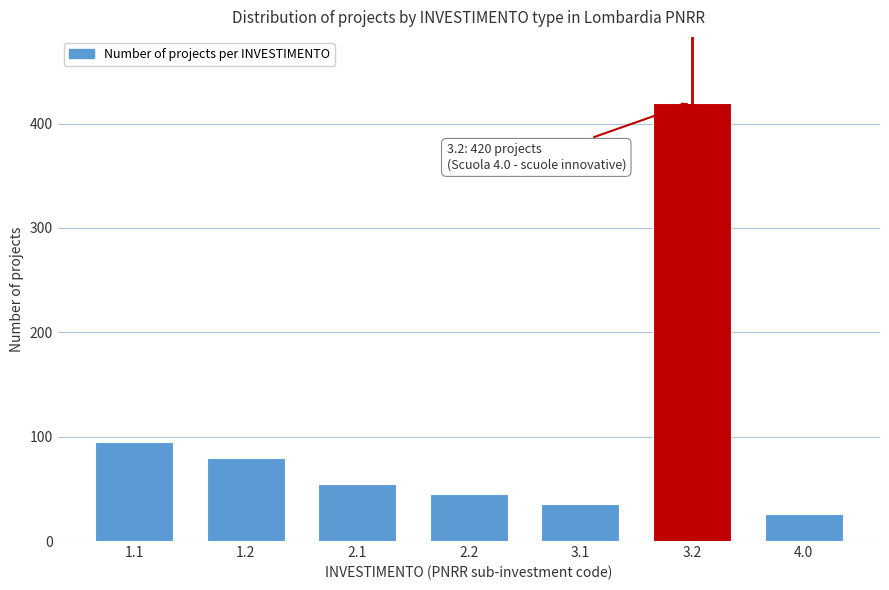

Reading left to right, what are all the values shown in this chart?

95	80	55	45	35	420	26